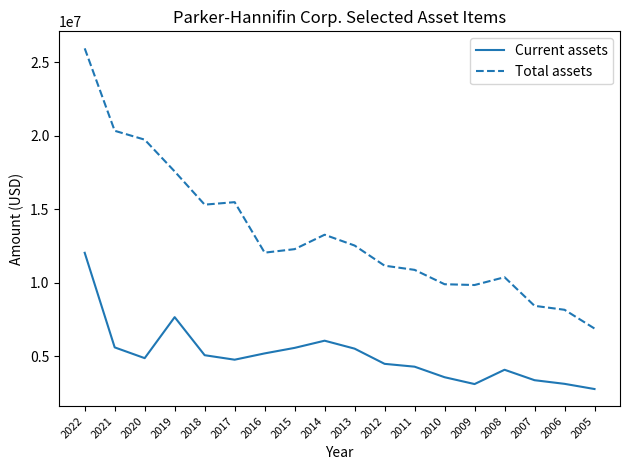

Which category has the highest value across all series?

2022